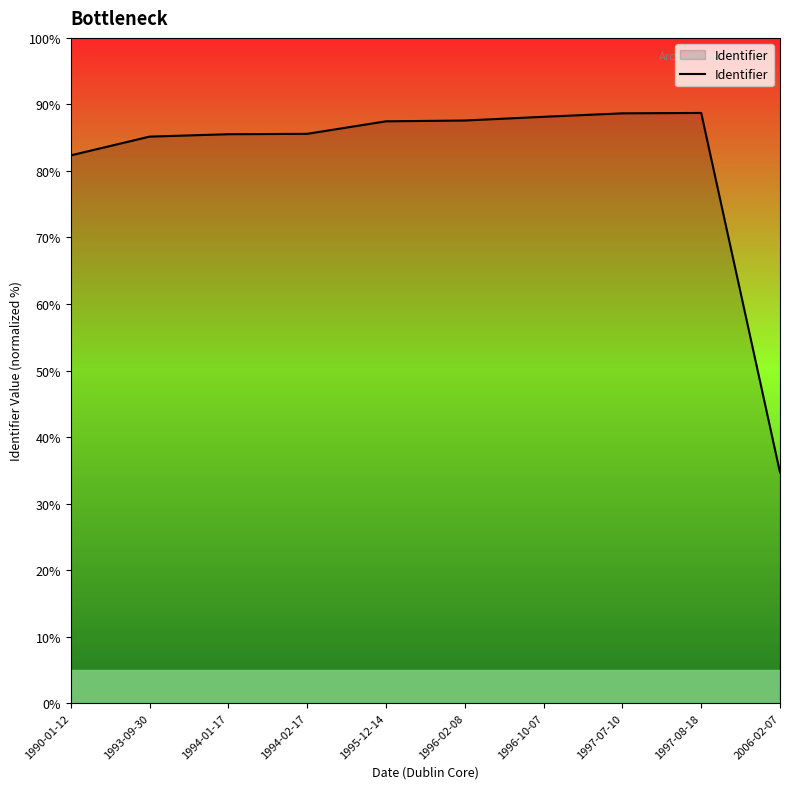

At which label is the value closest to 61?

1990-01-12